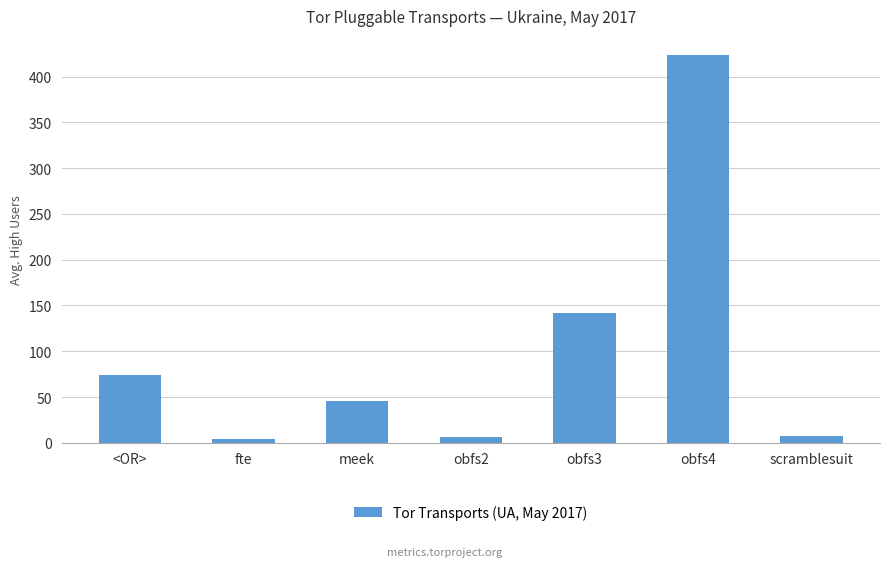

What is the minimum value shown in the chart?

4.0